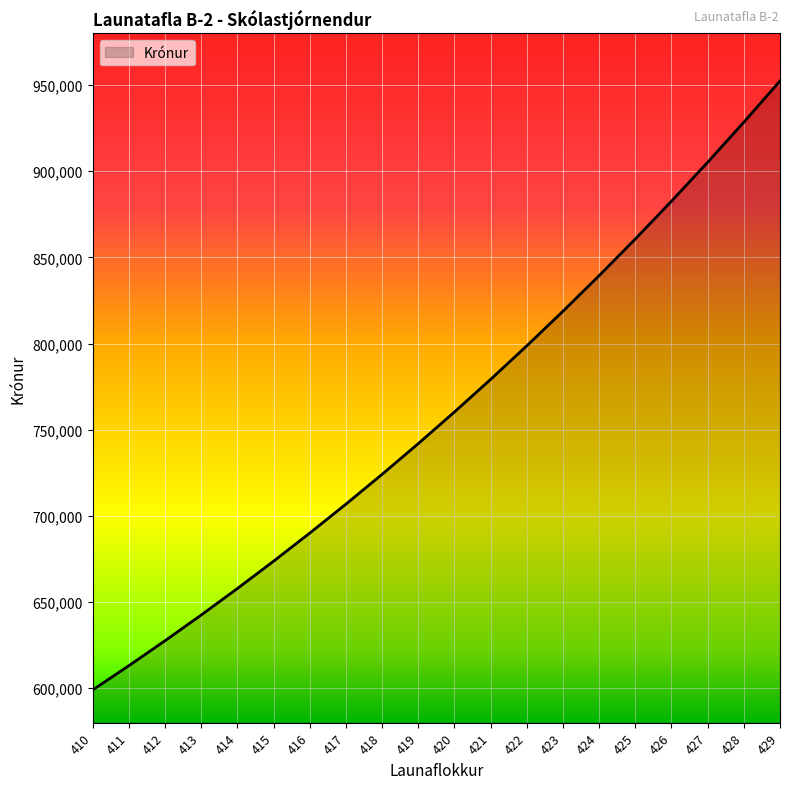

Does the chart have visible grid lines?

Yes